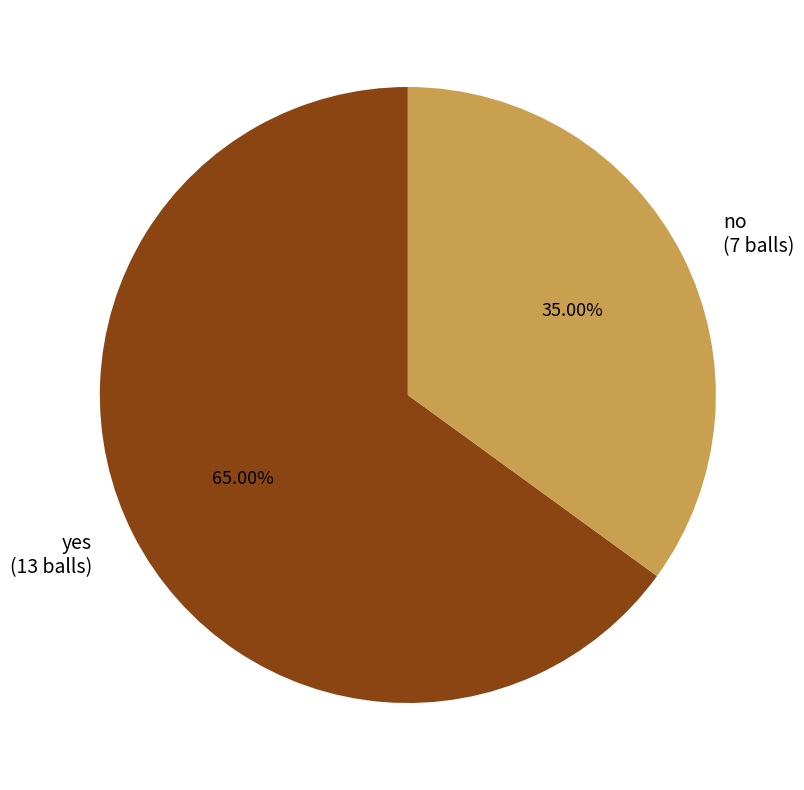

Does yes represent more than half of the total?

Yes